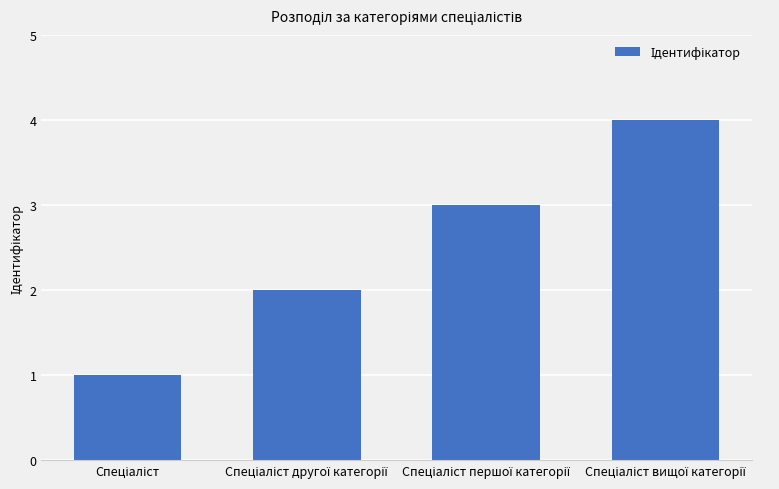

What is the minimum value shown in the chart?

1